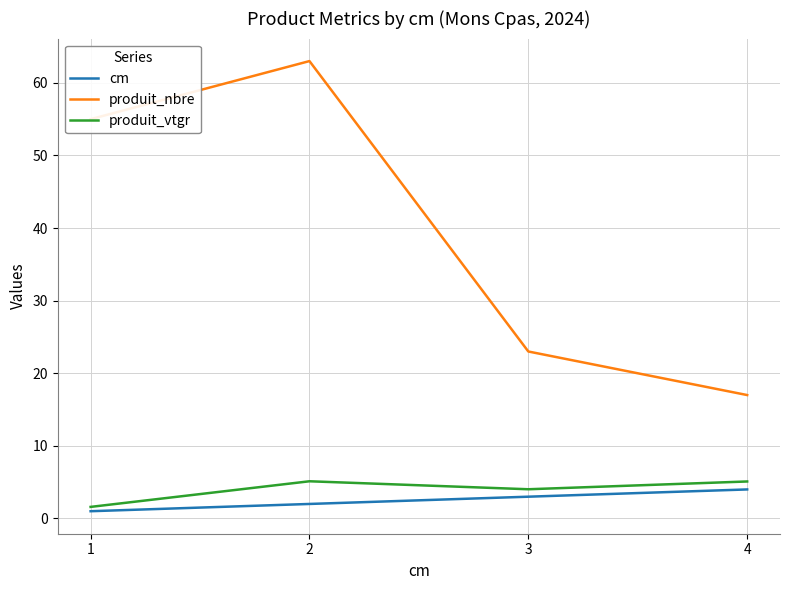

Reading left to right, what are all the values shown in this chart?

cm: 1=1.0	2=2.0	3=3.0	4=4.0
produit_nbre: 1=55.0	2=63.0	3=23.0	4=17.0
produit_vtgr: 1=1.6	2=5.1	3=4.0	4=5.1